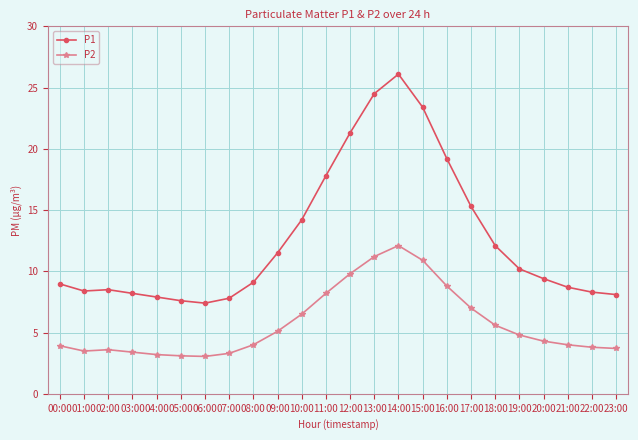

What is the difference between the highest and lowest values at 07:00?

4.5